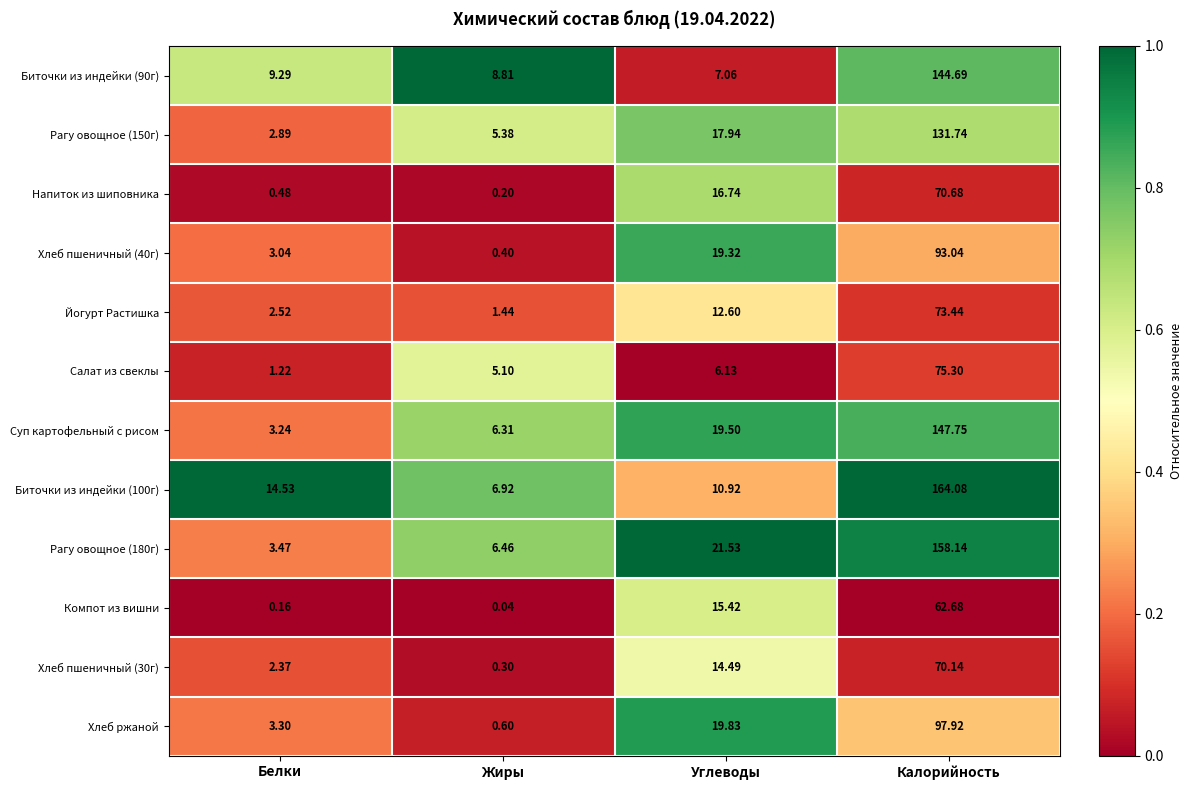

Is the value of Суп картофельный с рисом at Белки greater than the value of Йогурт Растишка at Углеводы?

No